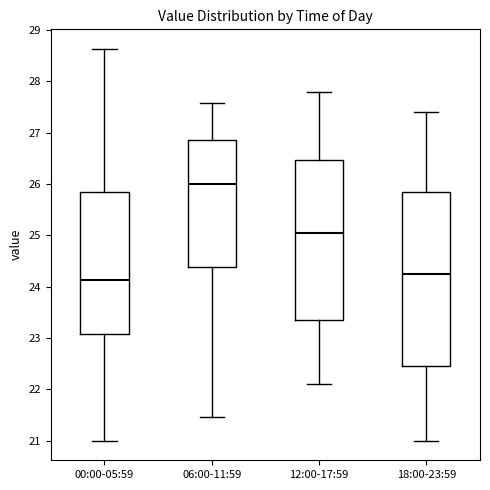

Comparing the boxes themselves (not the whiskers), which one is the tallest?

18:00-23:59